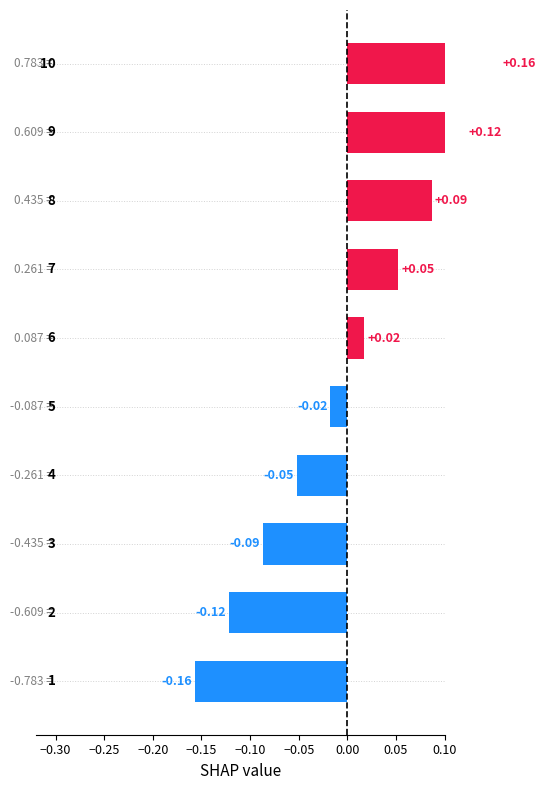

What position from the right is 0.10?

1